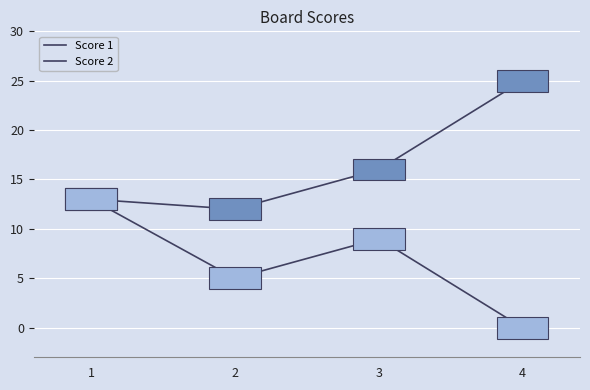

What is the value of the Score 1 point at the 3rd from the left?

16